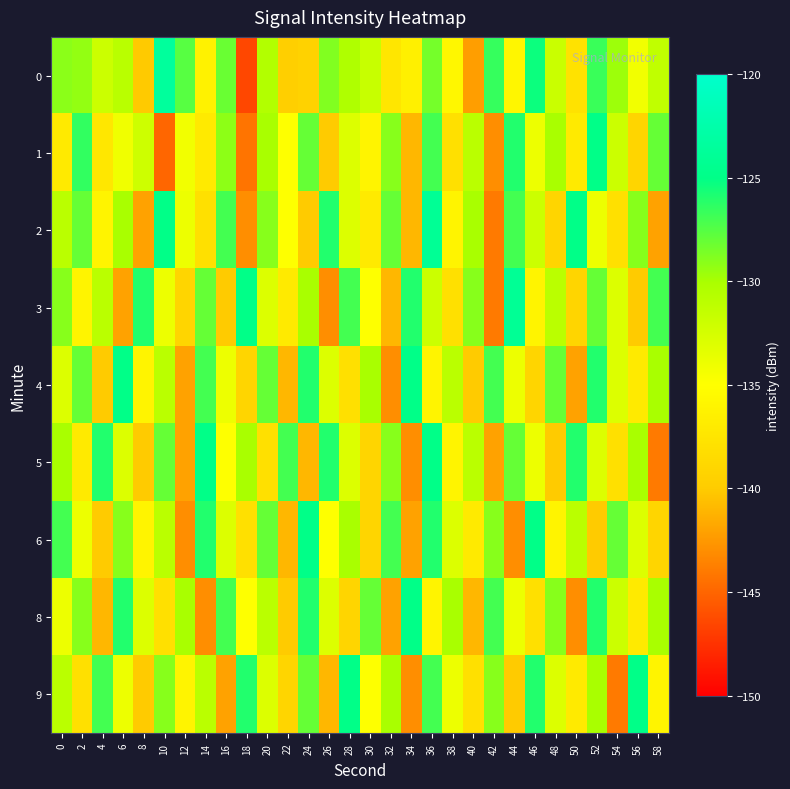

Reading right to left, transcribe all the data shown in this chart.

0: 58=-131.3	56=-134.2	54=-129.6	52=-126.7	50=-137.8	48=-131.9	46=-125.4	44=-135.8	42=-126.6	40=-142.3	38=-135.7	36=-128.5	34=-136.4	32=-137.4	30=-131.8	28=-130.4	26=-128.8	24=-139.3	22=-139.7	20=-130.5	18=-146.4	16=-128.1	14=-136.3	12=-127.6	10=-123.5	8=-140.0	6=-130.9	4=-132.0	2=-129.3	0=-129.1
1: 58=-128.0	56=-139.0	54=-132.0	52=-125.0	50=-137.0	48=-130.0	46=-134.0	44=-126.0	42=-143.0	40=-131.0	38=-138.0	36=-127.0	34=-141.0	32=-129.0	30=-136.0	28=-133.0	26=-140.0	24=-128.0	22=-135.0	20=-130.0	18=-144.3	16=-129.2	14=-137.0	12=-134.3	10=-145.0	8=-132.1	6=-134.1	4=-137.2	2=-126.5	0=-137.0
2: 58=-142.0	56=-129.0	54=-138.0	52=-134.0	50=-125.0	48=-139.0	46=-132.0	44=-127.0	42=-144.0	40=-130.0	38=-136.0	36=-124.0	34=-141.0	32=-128.0	30=-137.0	28=-133.0	26=-126.0	24=-140.0	22=-135.0	20=-129.0	18=-143.0	16=-127.0	14=-138.0	12=-134.0	10=-125.0	8=-142.0	6=-130.0	4=-136.0	2=-128.0	0=-131.0
3: 58=-127.0	56=-140.0	54=-133.0	52=-128.0	50=-139.0	48=-131.0	46=-136.0	44=-124.0	42=-144.0	40=-129.0	38=-138.0	36=-132.0	34=-126.0	32=-141.0	30=-135.0	28=-127.0	26=-143.0	24=-130.0	22=-137.0	20=-133.0	18=-125.0	16=-140.0	14=-128.0	12=-139.0	10=-134.0	8=-126.0	6=-142.0	4=-131.0	2=-136.0	0=-129.0
4: 58=-130.0	56=-137.0	54=-133.0	52=-126.0	50=-142.0	48=-128.0	46=-139.0	44=-134.0	42=-127.0	40=-140.0	38=-131.0	36=-136.0	34=-125.0	32=-143.0	30=-130.0	28=-138.0	26=-133.0	24=-126.0	22=-141.0	20=-128.0	18=-139.0	16=-134.0	14=-127.0	12=-142.0	10=-131.0	8=-136.0	6=-125.0	4=-140.0	2=-128.0	0=-133.0
5: 58=-144.0	56=-130.0	54=-138.0	52=-133.0	50=-126.0	48=-140.0	46=-134.0	44=-128.0	42=-142.0	40=-131.0	38=-136.0	36=-125.0	34=-143.0	32=-129.0	30=-139.0	28=-133.0	26=-126.0	24=-141.0	22=-127.0	20=-138.0	18=-130.0	16=-135.0	14=-125.0	12=-142.0	10=-128.0	8=-140.0	6=-133.0	4=-126.0	2=-137.0	0=-130.0
6: 58=-139.0	56=-133.0	54=-128.0	52=-140.0	50=-131.0	48=-136.0	46=-125.0	44=-143.0	42=-129.0	40=-137.0	38=-133.0	36=-126.0	34=-142.0	32=-127.0	30=-139.0	28=-130.0	26=-135.0	24=-125.0	22=-141.0	20=-128.0	18=-138.0	16=-133.0	14=-126.0	12=-143.0	10=-131.0	8=-136.0	6=-129.0	4=-140.0	2=-134.0	0=-127.0
8: 58=-130.0	56=-137.0	54=-132.0	52=-126.0	50=-143.0	48=-129.0	46=-138.0	44=-134.0	42=-127.0	40=-141.0	38=-130.0	36=-136.0	34=-125.0	32=-142.0	30=-128.0	28=-139.0	26=-133.0	24=-126.0	22=-140.0	20=-131.0	18=-135.0	16=-127.0	14=-143.0	12=-130.0	10=-138.0	8=-133.0	6=-126.0	4=-141.0	2=-129.0	0=-134.0
9: 58=-136.0	56=-125.0	54=-144.0	52=-130.0	50=-137.0	48=-133.0	46=-126.0	44=-140.0	42=-129.0	40=-138.0	38=-134.0	36=-127.0	34=-143.0	32=-130.0	30=-135.0	28=-125.0	26=-141.0	24=-128.0	22=-139.0	20=-133.0	18=-126.0	16=-142.0	14=-131.0	12=-136.0	10=-129.0	8=-140.0	6=-134.0	4=-127.0	2=-138.0	0=-131.0